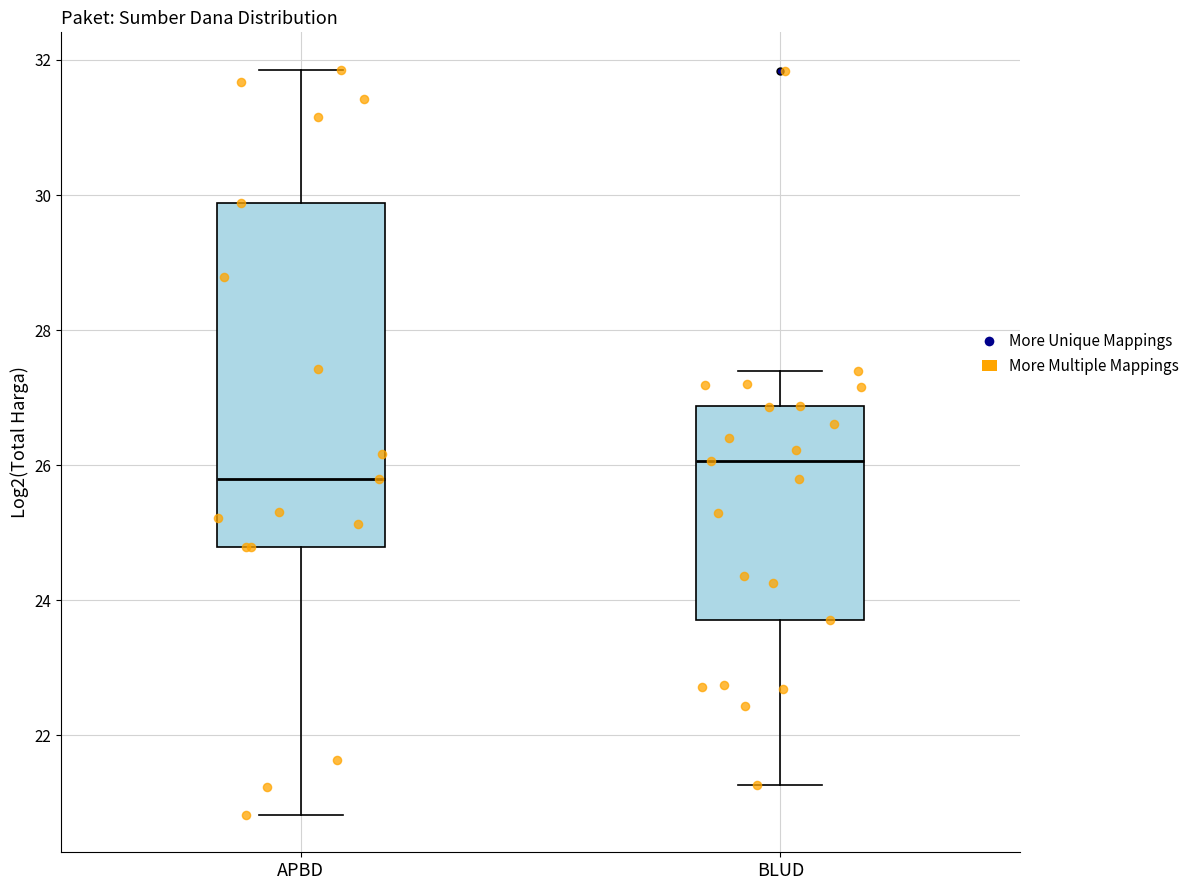

Which box has the lowest median line?

APBD